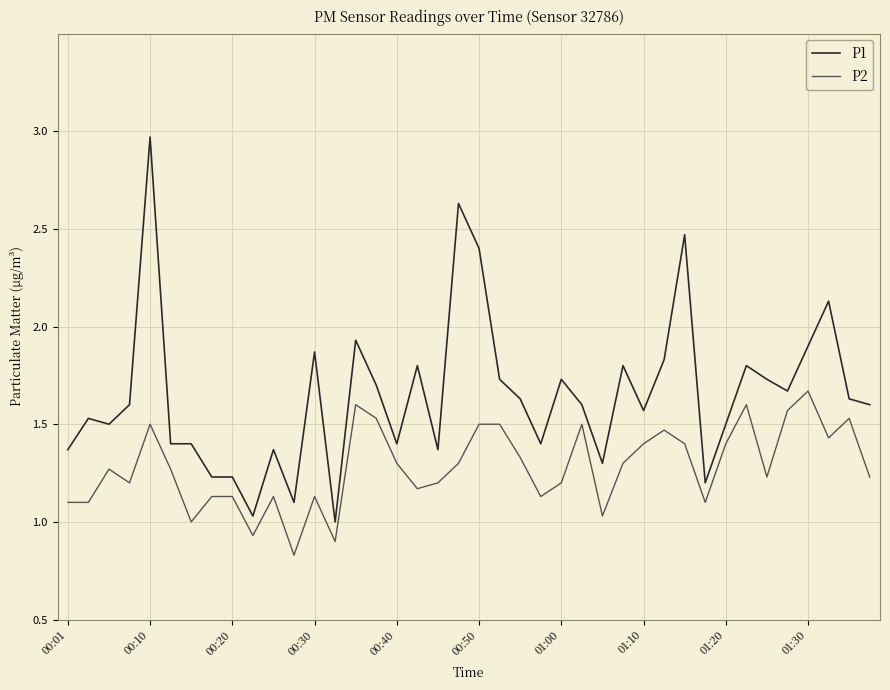

True or false: P1 and P2 intersect in this chart.

False